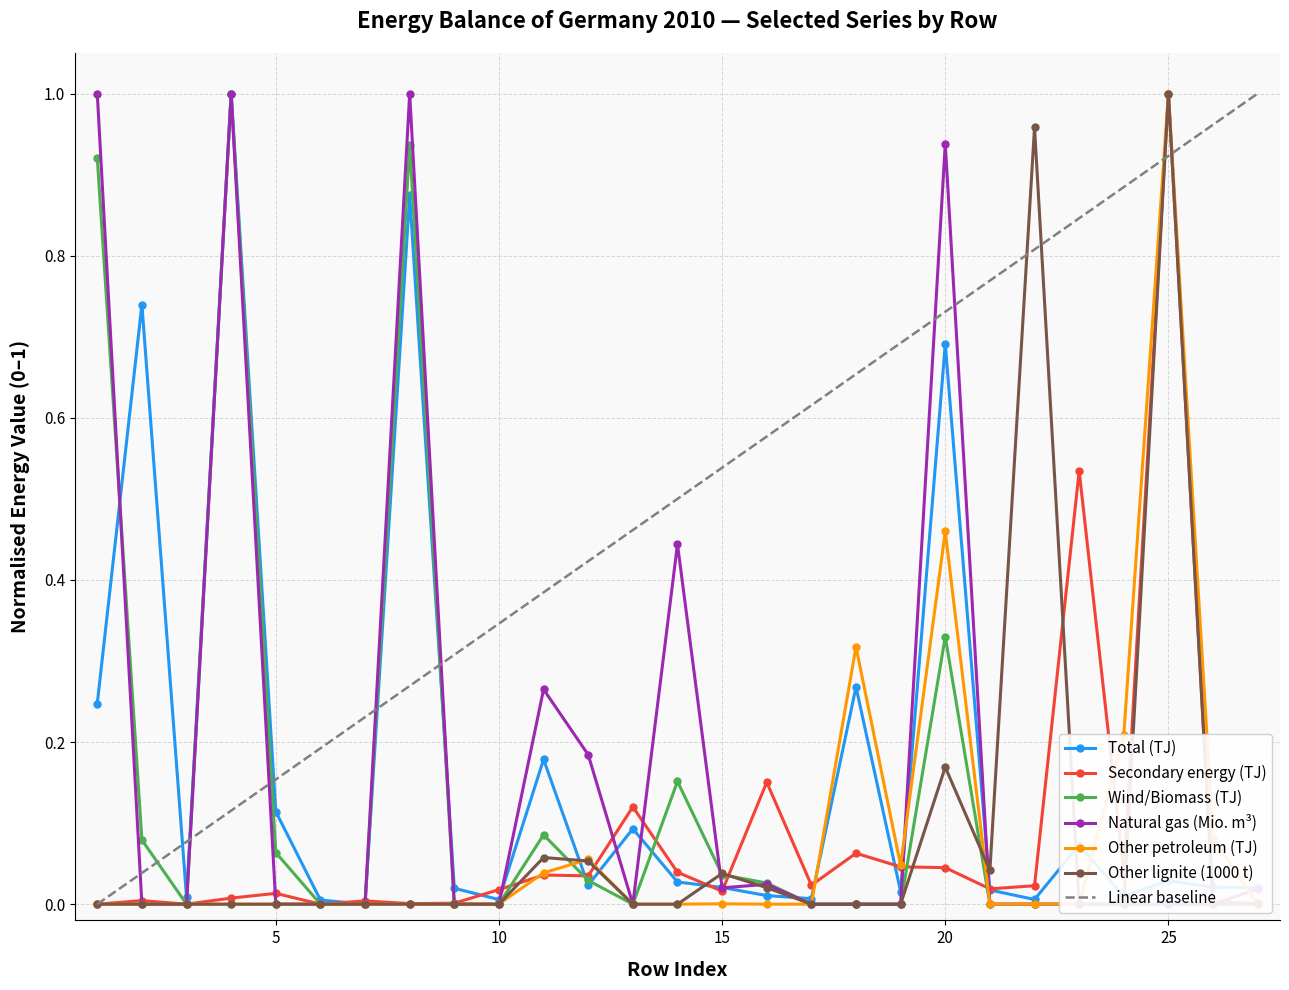

True or false: Secondary energy (TJ) has more than 1 points higher than both neighbors.

True